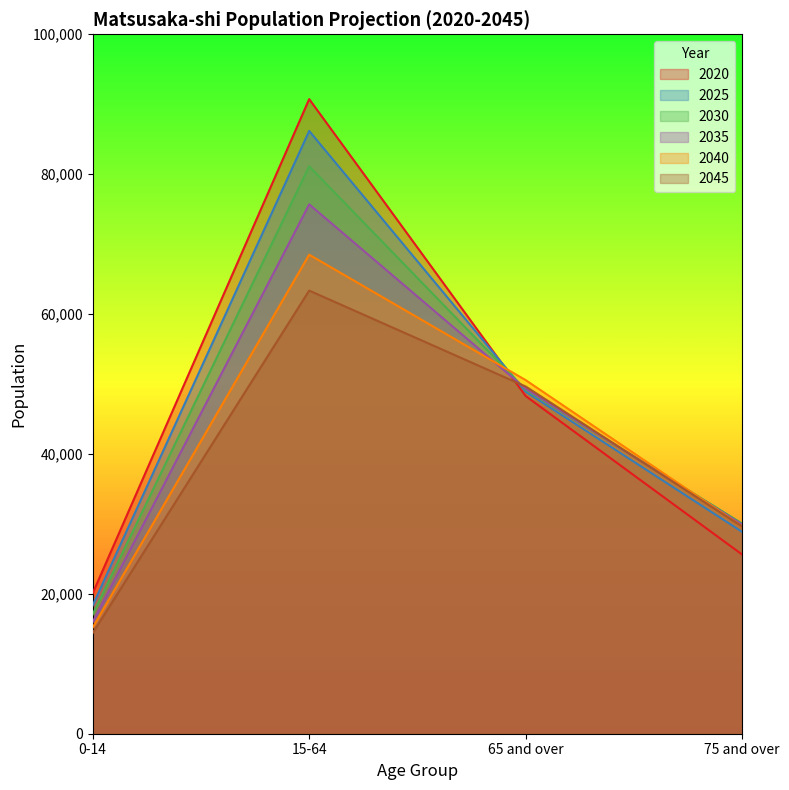

What is the total value across all series at 75 and over?

173622